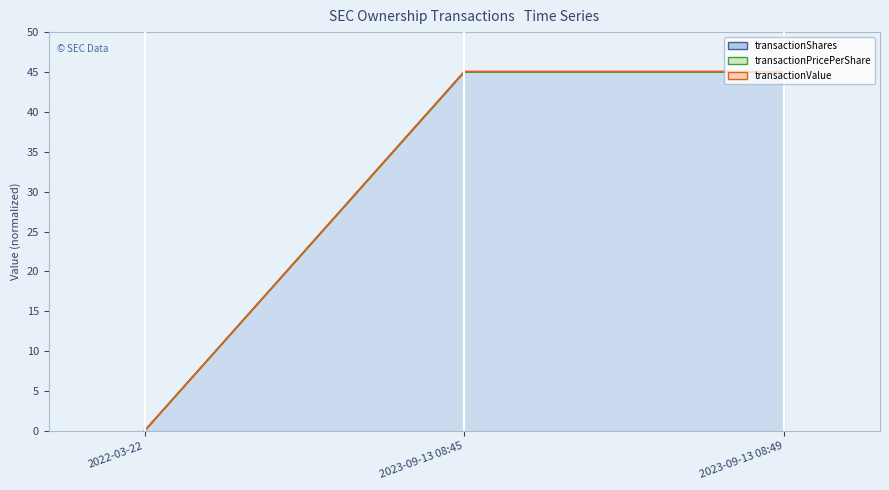

Reading left to right, extract all data points from this chart.

transactionShares: 2022-03-22=0.0	2023-09-13 08:45=45.0	2023-09-13 08:49=45.0
transactionPricePerShare: 2022-03-22=0.0	2023-09-13 08:45=45.1	2023-09-13 08:49=45.1
transactionValue: 2022-03-22=0.0	2023-09-13 08:45=45.0	2023-09-13 08:49=45.0